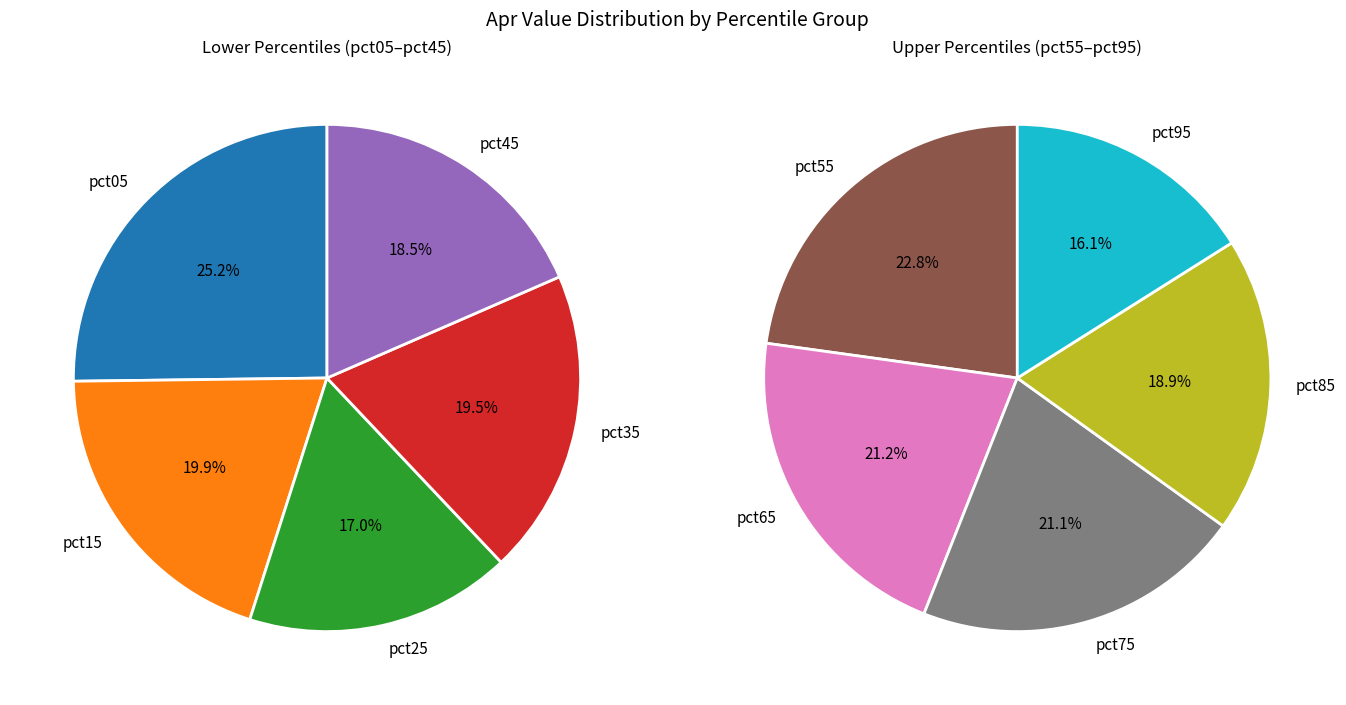

Is there a majority slice in this chart?

No